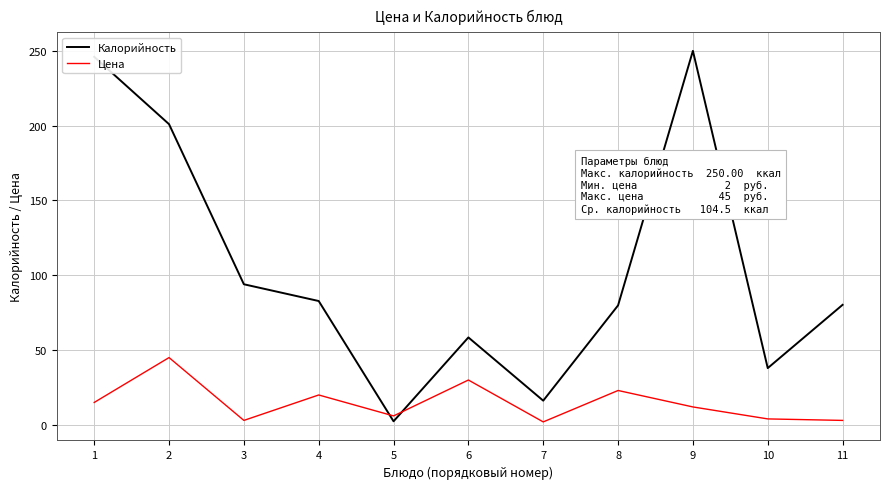

How many interior local valleys does the Калорийность series have?

3